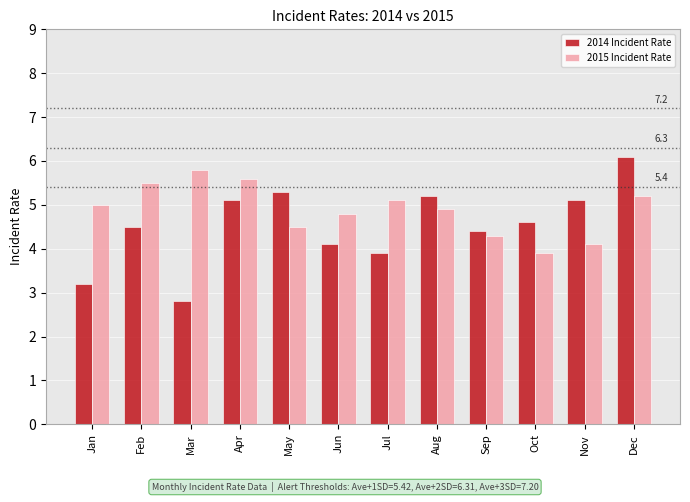

Where does the 2014 Incident Rate series first go above 4?

Feb